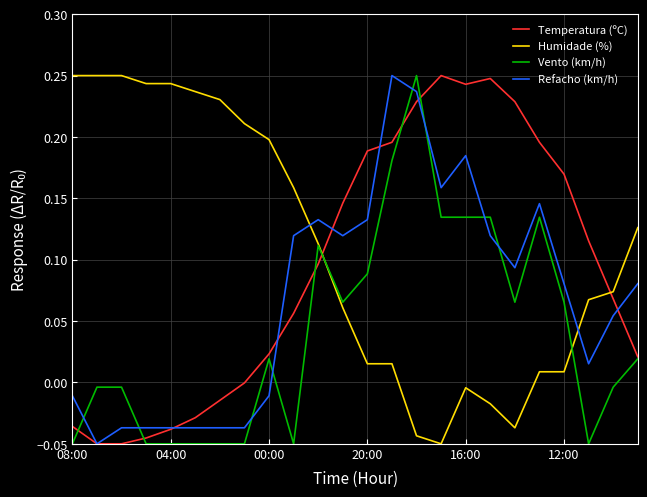

Which series has the largest total across all categories?

Humidade (%)